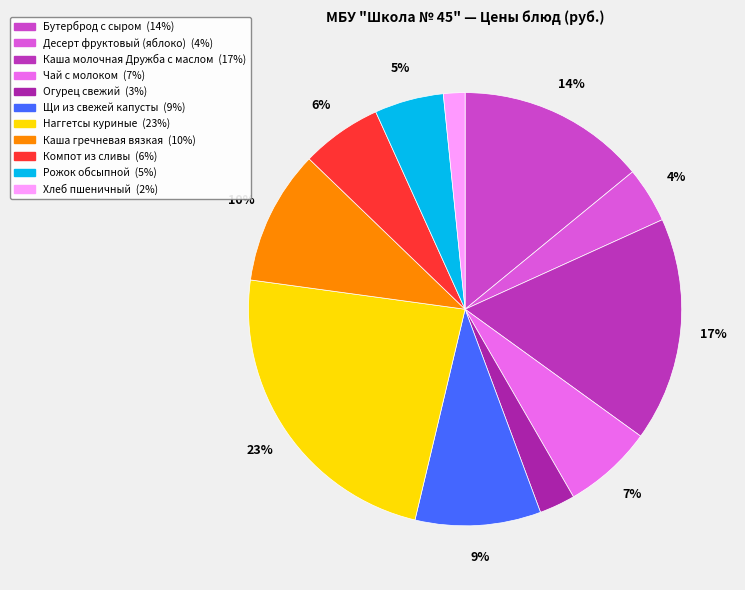

To the nearest percent, what is the difference between the Рожок обсыпной and Наггетсы куриные slice percentages?

18%